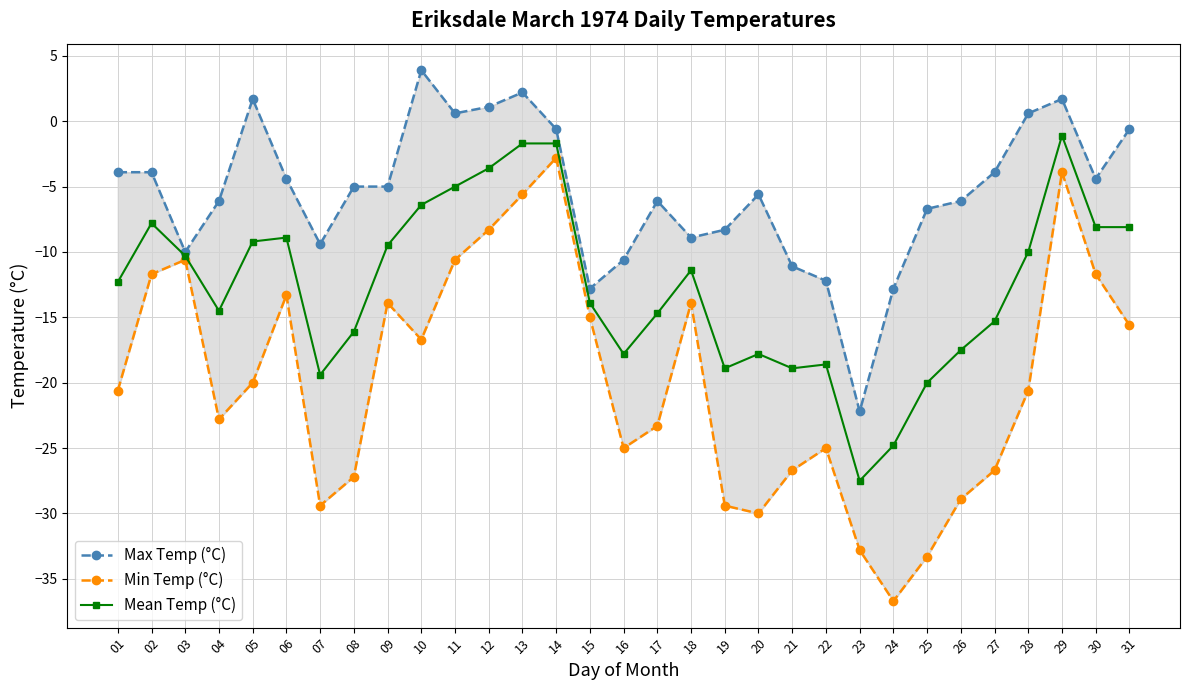

Which series has the widest spread of values?

Min Temp (°C)